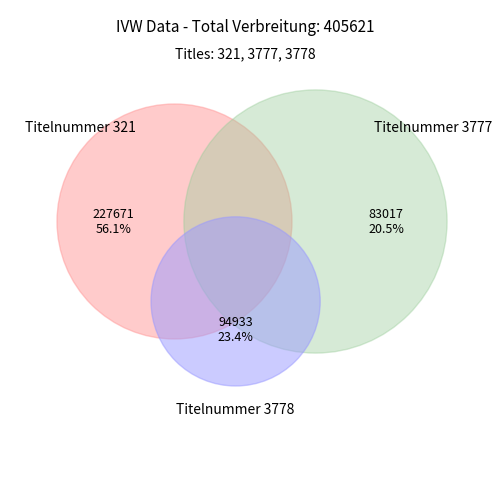

To the nearest percent, what portion does 3777 represent?

20%